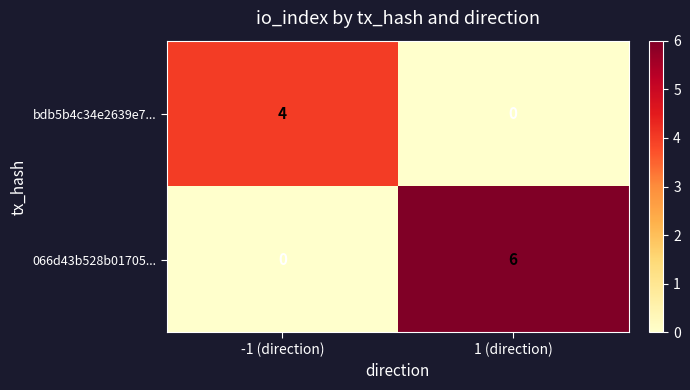

What is the difference between the maximum and minimum values in the 066d43b528b01705... series?

6